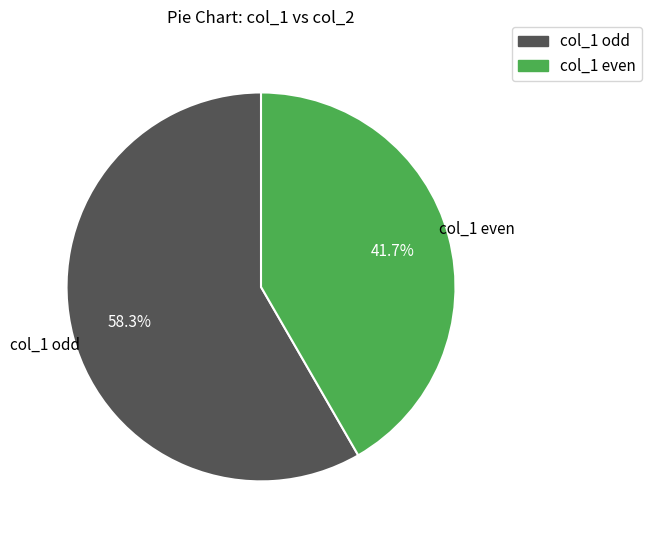

Is there any slice that represents more than half of the pie?

Yes